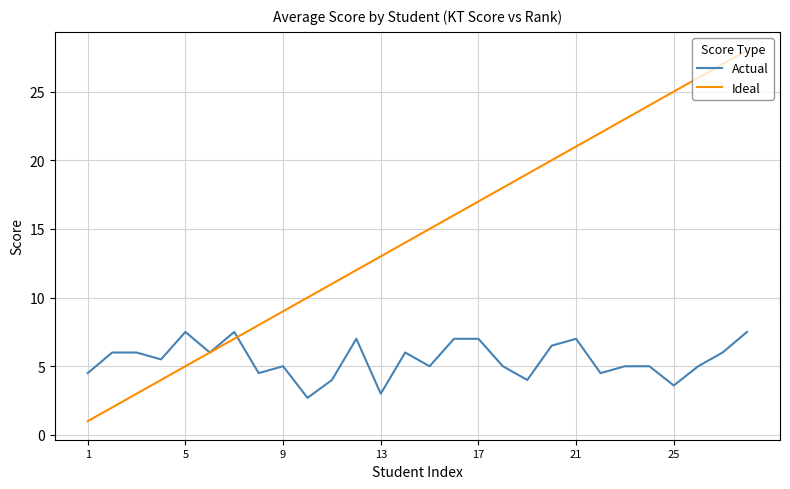

Which series has the largest total across all categories?

Ideal